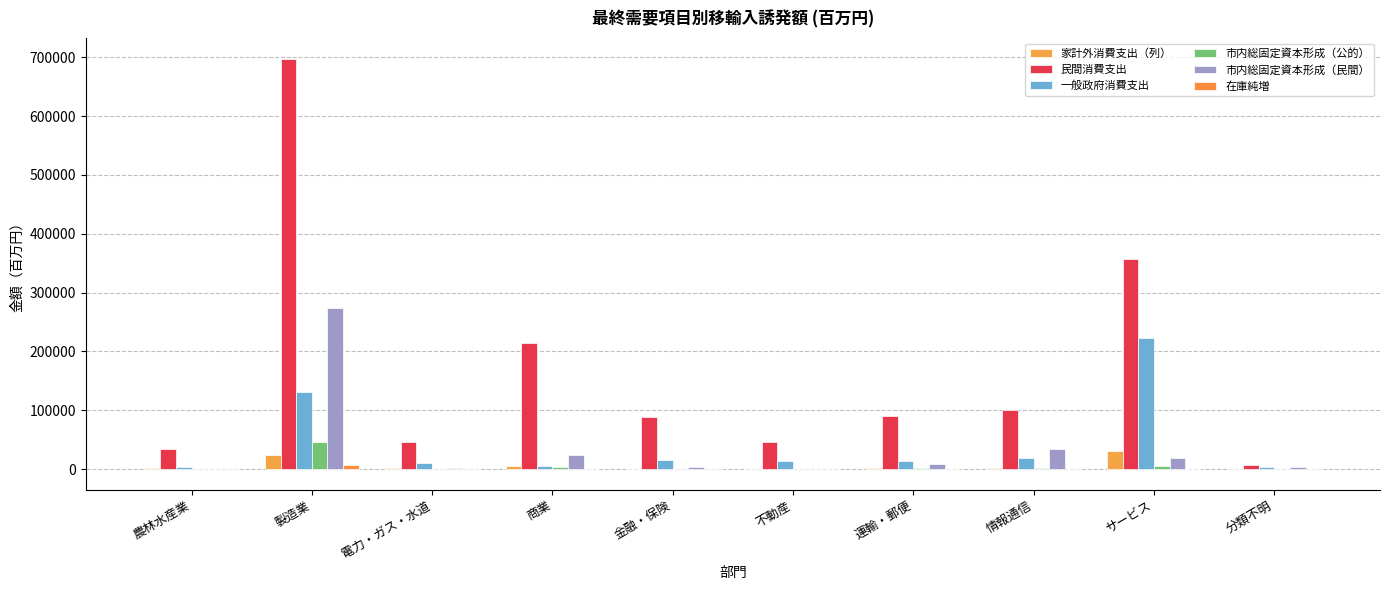

Reading left to right, what are all the values shown in this chart?

家計外消費支出（列）: 農林水産業=920.6	製造業=24171.8	電力・ガス・水道=978.3	商業=5310.6	金融・保険=641.6	不動産=132.3	運輸・郵便=2424.5	情報通信=2269.7	サービス=30421.6	分類不明=284.8
民間消費支出: 農林水産業=34248.9	製造業=697702.7	電力・ガス・水道=45160.4	商業=214627.4	金融・保険=88485.6	不動産=45615.9	運輸・郵便=90535.4	情報通信=101016.8	サービス=356837.3	分類不明=6754.8
一般政府消費支出: 農林水産業=3433.7	製造業=130508.0	電力・ガス・水道=9557.5	商業=4669.1	金融・保険=15855.6	不動産=13258.1	運輸・郵便=14325.2	情報通信=18934.5	サービス=222054.6	分類不明=2680.0
市内総固定資本形成（公的）: 農林水産業=194.6	製造業=45138.1	電力・ガス・水道=544.2	商業=3059.3	金融・保険=857.8	不動産=84.5	運輸・郵便=2162.6	情報通信=2097.7	サービス=5129.5	分類不明=843.6
市内総固定資本形成（民間）: 農林水産業=803.7	製造業=274259.7	電力・ガス・水道=2099.8	商業=24195.2	金融・保険=2966.5	不動産=368.5	運輸・郵便=8693.0	情報通信=34790.6	サービス=18017.8	分類不明=2670.5
在庫純増: 農林水産業=-51.9	製造業=6248.2	電力・ガス・水道=14.8	商業=597.3	金融・保険=13.6	不動産=2.8	運輸・郵便=104.5	情報通信=-4.0	サービス=66.9	分類不明=4.6